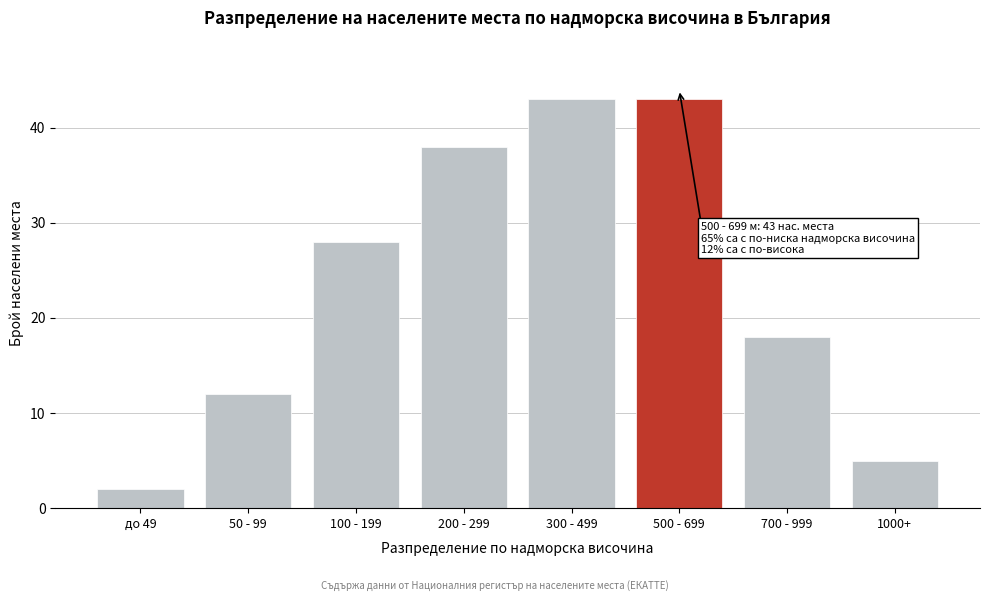

Reading right to left, what are all the values shown in this chart?

1000+=5	700 - 999=18	500 - 699=43	300 - 499=43	200 - 299=38	100 - 199=28	50 - 99=12	до 49=2